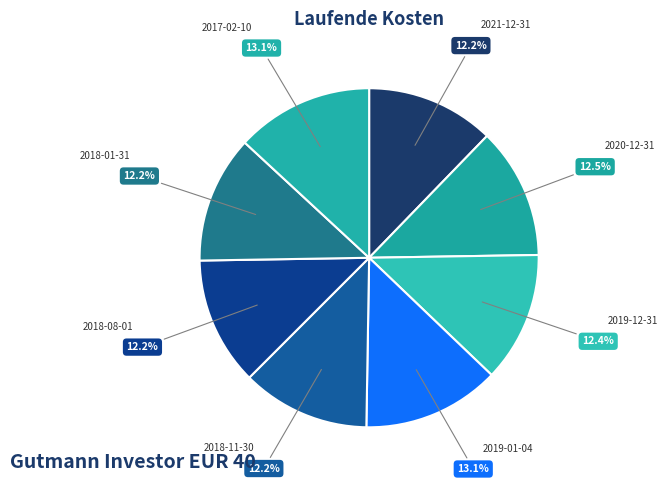

To the nearest percent, what percentage of the pie is 2018-01-31?

12%